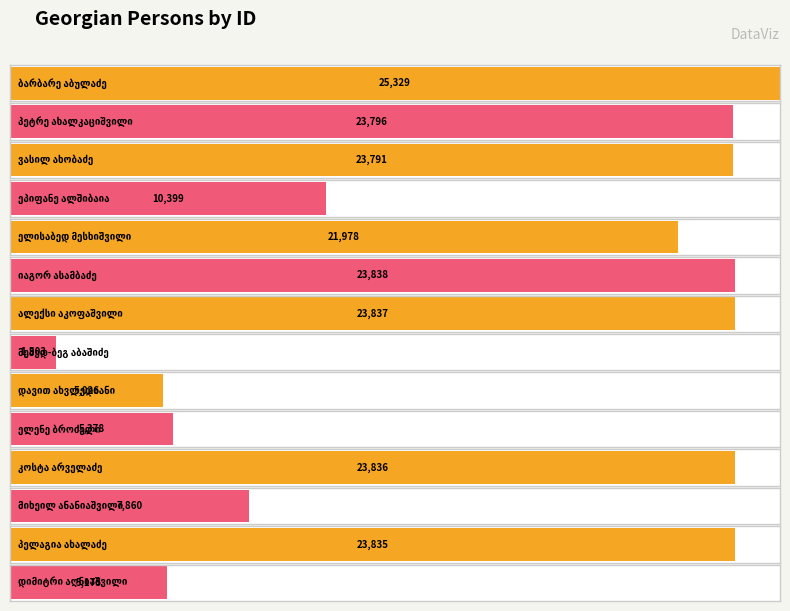

Does the chart contain any negative values?

No